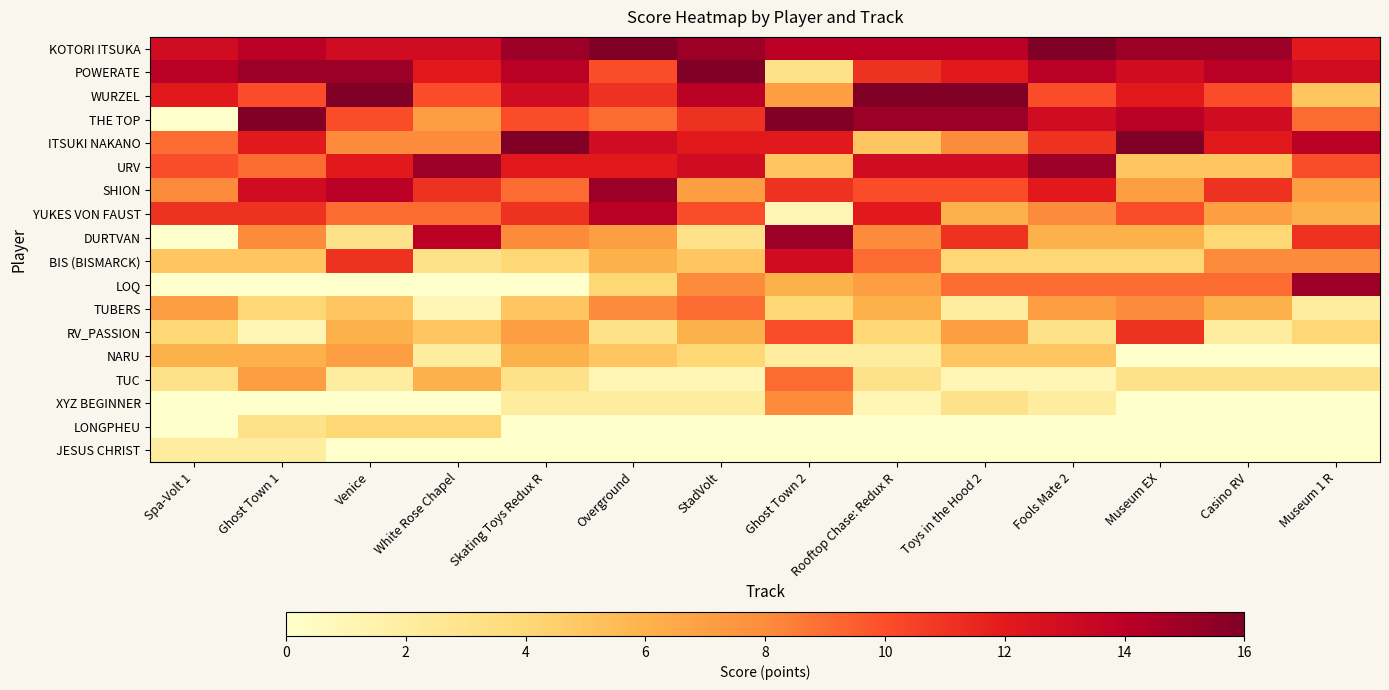

Reading left to right, list all the values displayed in this chart.

KOTORI ITSUKA: Spa-Volt 1=13	Ghost Town 1=14	Venice=13	White Rose Chapel=13	Skating Toys Redux R=15	Overground=16	StadVolt=15	Ghost Town 2=14	Rooftop Chase: Redux R=14	Toys in the Hood 2=14	Fools Mate 2=16	Museum EX=15	Casino RV=15	Museum 1 R=12
POWERATE: Spa-Volt 1=14	Ghost Town 1=15	Venice=15	White Rose Chapel=12	Skating Toys Redux R=14	Overground=10	StadVolt=16	Ghost Town 2=3	Rooftop Chase: Redux R=11	Toys in the Hood 2=12	Fools Mate 2=14	Museum EX=13	Casino RV=14	Museum 1 R=13
WURZEL: Spa-Volt 1=12	Ghost Town 1=10	Venice=16	White Rose Chapel=10	Skating Toys Redux R=13	Overground=11	StadVolt=14	Ghost Town 2=7	Rooftop Chase: Redux R=16	Toys in the Hood 2=16	Fools Mate 2=10	Museum EX=12	Casino RV=10	Museum 1 R=5
THE TOP: Spa-Volt 1=0	Ghost Town 1=16	Venice=10	White Rose Chapel=7	Skating Toys Redux R=10	Overground=9	StadVolt=11	Ghost Town 2=16	Rooftop Chase: Redux R=15	Toys in the Hood 2=15	Fools Mate 2=13	Museum EX=14	Casino RV=13	Museum 1 R=9
ITSUKI NAKANO: Spa-Volt 1=9	Ghost Town 1=12	Venice=8	White Rose Chapel=8	Skating Toys Redux R=16	Overground=13	StadVolt=12	Ghost Town 2=12	Rooftop Chase: Redux R=5	Toys in the Hood 2=8	Fools Mate 2=11	Museum EX=16	Casino RV=12	Museum 1 R=14
URV: Spa-Volt 1=10	Ghost Town 1=9	Venice=12	White Rose Chapel=15	Skating Toys Redux R=12	Overground=12	StadVolt=13	Ghost Town 2=5	Rooftop Chase: Redux R=13	Toys in the Hood 2=13	Fools Mate 2=15	Museum EX=5	Casino RV=5	Museum 1 R=10
SHION: Spa-Volt 1=8	Ghost Town 1=13	Venice=14	White Rose Chapel=11	Skating Toys Redux R=9	Overground=15	StadVolt=7	Ghost Town 2=11	Rooftop Chase: Redux R=10	Toys in the Hood 2=10	Fools Mate 2=12	Museum EX=7	Casino RV=11	Museum 1 R=7
YUKES VON FAUST: Spa-Volt 1=11	Ghost Town 1=11	Venice=9	White Rose Chapel=9	Skating Toys Redux R=11	Overground=14	StadVolt=10	Ghost Town 2=1	Rooftop Chase: Redux R=12	Toys in the Hood 2=6	Fools Mate 2=8	Museum EX=10	Casino RV=7	Museum 1 R=6
DURTVAN: Spa-Volt 1=0	Ghost Town 1=8	Venice=3	White Rose Chapel=14	Skating Toys Redux R=8	Overground=7	StadVolt=3	Ghost Town 2=15	Rooftop Chase: Redux R=8	Toys in the Hood 2=11	Fools Mate 2=6	Museum EX=6	Casino RV=4	Museum 1 R=11
BIS (BISMARCK): Spa-Volt 1=5	Ghost Town 1=5	Venice=11	White Rose Chapel=3	Skating Toys Redux R=4	Overground=6	StadVolt=5	Ghost Town 2=13	Rooftop Chase: Redux R=9	Toys in the Hood 2=4	Fools Mate 2=4	Museum EX=4	Casino RV=8	Museum 1 R=8
LOQ: Spa-Volt 1=0	Ghost Town 1=0	Venice=0	White Rose Chapel=0	Skating Toys Redux R=0	Overground=4	StadVolt=8	Ghost Town 2=6	Rooftop Chase: Redux R=7	Toys in the Hood 2=9	Fools Mate 2=9	Museum EX=9	Casino RV=9	Museum 1 R=15
TUBERS: Spa-Volt 1=7	Ghost Town 1=4	Venice=5	White Rose Chapel=1	Skating Toys Redux R=5	Overground=8	StadVolt=9	Ghost Town 2=4	Rooftop Chase: Redux R=6	Toys in the Hood 2=2	Fools Mate 2=7	Museum EX=8	Casino RV=6	Museum 1 R=2
RV_PASSION: Spa-Volt 1=4	Ghost Town 1=1	Venice=6	White Rose Chapel=5	Skating Toys Redux R=7	Overground=3	StadVolt=6	Ghost Town 2=10	Rooftop Chase: Redux R=4	Toys in the Hood 2=7	Fools Mate 2=3	Museum EX=11	Casino RV=2	Museum 1 R=4
NARU: Spa-Volt 1=6	Ghost Town 1=6	Venice=7	White Rose Chapel=2	Skating Toys Redux R=6	Overground=5	StadVolt=4	Ghost Town 2=2	Rooftop Chase: Redux R=2	Toys in the Hood 2=5	Fools Mate 2=5	Museum EX=0	Casino RV=0	Museum 1 R=0
TUC: Spa-Volt 1=3	Ghost Town 1=7	Venice=2	White Rose Chapel=6	Skating Toys Redux R=3	Overground=1	StadVolt=1	Ghost Town 2=9	Rooftop Chase: Redux R=3	Toys in the Hood 2=1	Fools Mate 2=1	Museum EX=3	Casino RV=3	Museum 1 R=3
XYZ BEGINNER: Spa-Volt 1=0	Ghost Town 1=0	Venice=0	White Rose Chapel=0	Skating Toys Redux R=2	Overground=2	StadVolt=2	Ghost Town 2=8	Rooftop Chase: Redux R=1	Toys in the Hood 2=3	Fools Mate 2=2	Museum EX=0	Casino RV=0	Museum 1 R=0
LONGPHEU: Spa-Volt 1=0	Ghost Town 1=3	Venice=4	White Rose Chapel=4	Skating Toys Redux R=0	Overground=0	StadVolt=0	Ghost Town 2=0	Rooftop Chase: Redux R=0	Toys in the Hood 2=0	Fools Mate 2=0	Museum EX=0	Casino RV=0	Museum 1 R=0
JESUS CHRIST: Spa-Volt 1=2	Ghost Town 1=2	Venice=0	White Rose Chapel=0	Skating Toys Redux R=0	Overground=0	StadVolt=0	Ghost Town 2=0	Rooftop Chase: Redux R=0	Toys in the Hood 2=0	Fools Mate 2=0	Museum EX=0	Casino RV=0	Museum 1 R=0